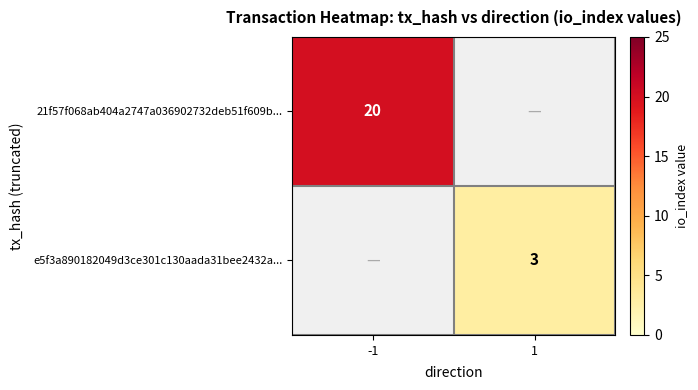

Is it true that e5f3a890182049d3ce301c130aada31bee2432a... equals 5 at 1?

False